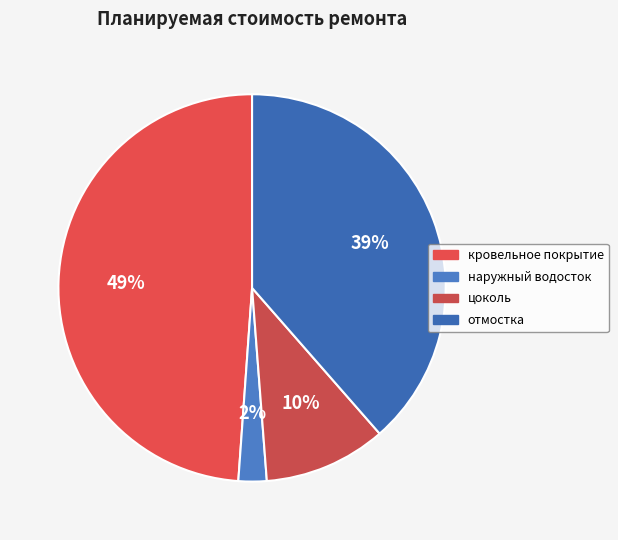

How many slices are in this pie chart?

4